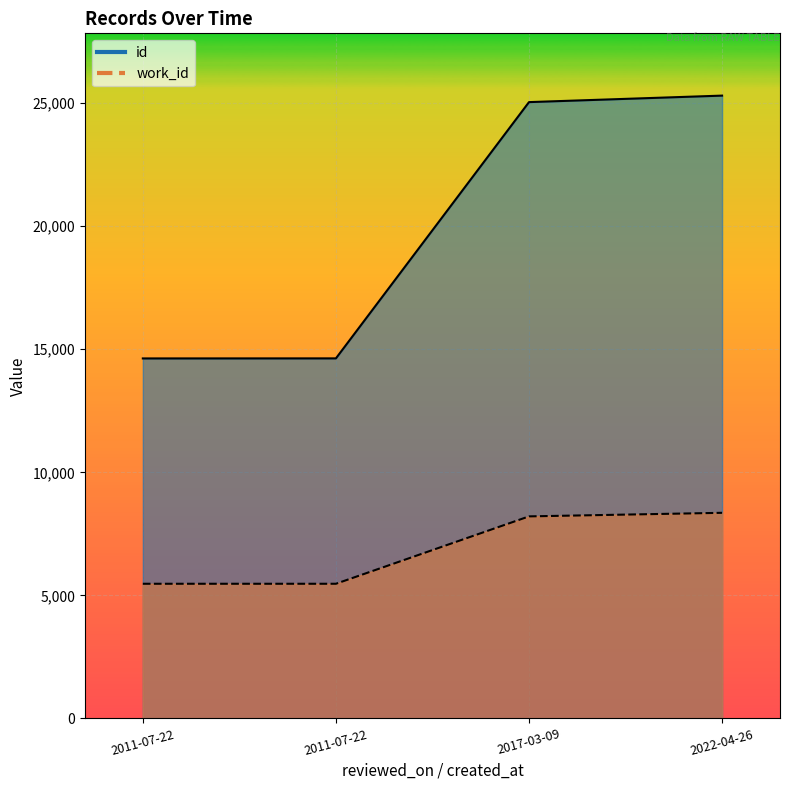

How many values in the work_id series exceed 8209?

1